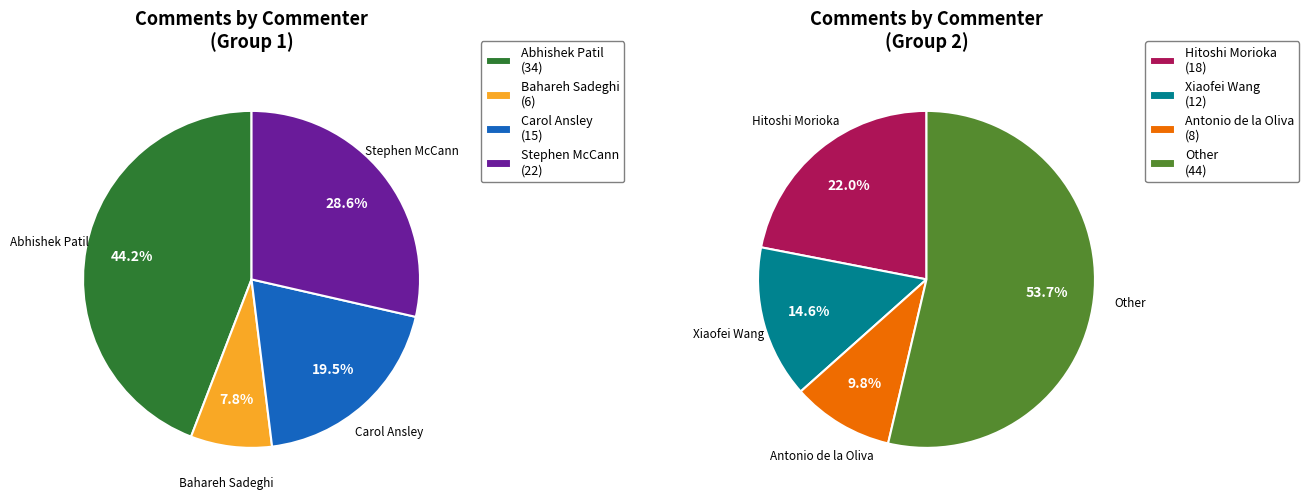

Which slice is the smallest?

Bahareh Sadeghi